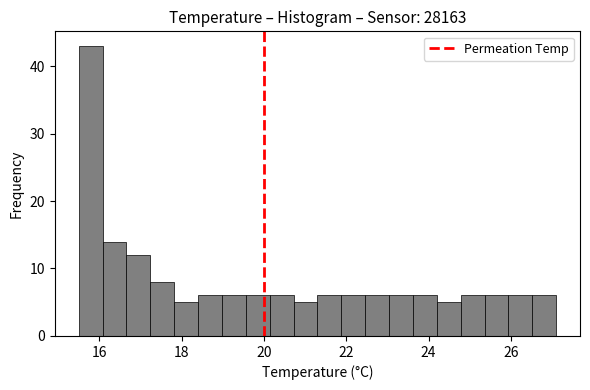

Around what value on the x-axis is the tallest bar? Give the approximate position of its centre, as read against the axis.

15.8